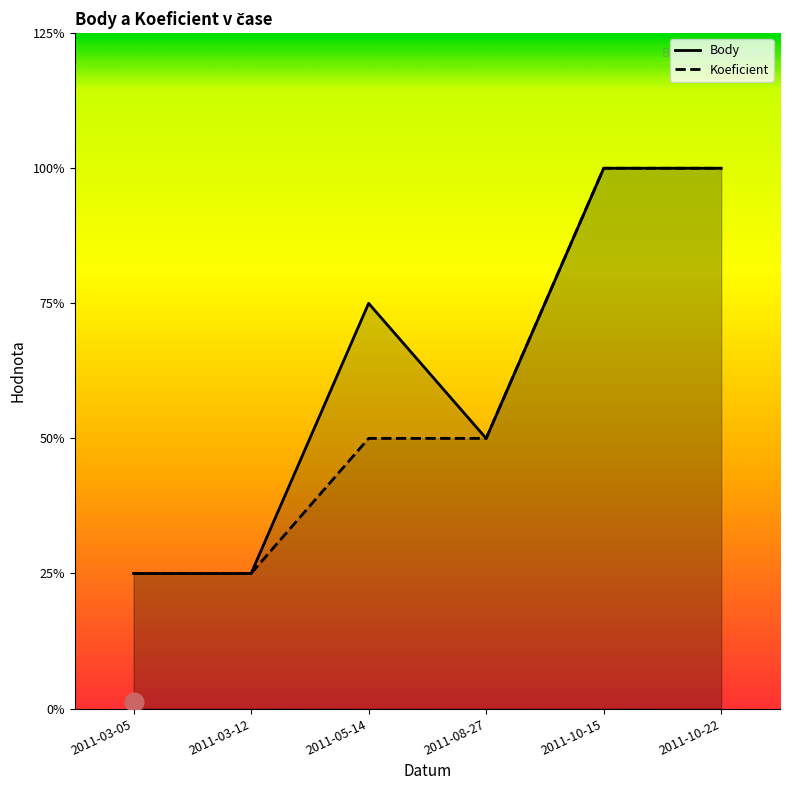

At how many categories does at least one series exceed 1?

4